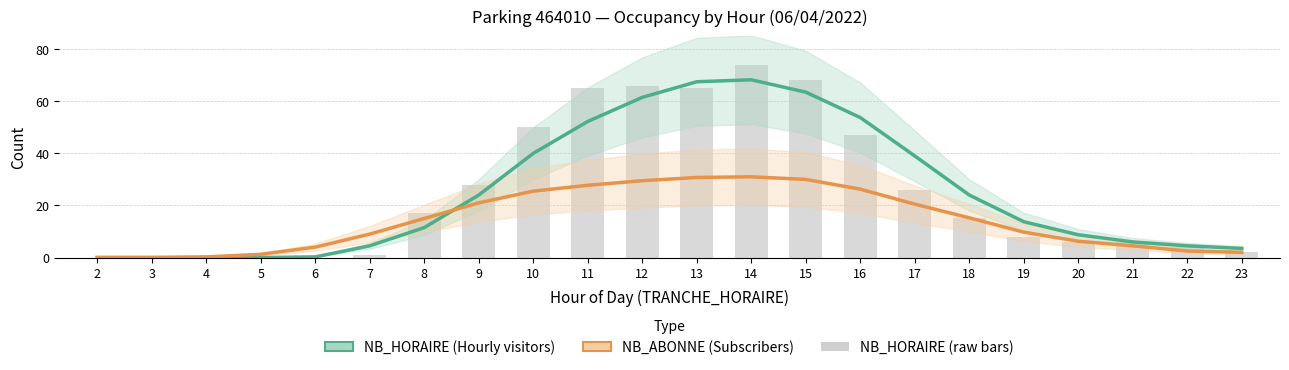

What is the highest value of the NB_ABONNE (Subscribers) series?

31.0